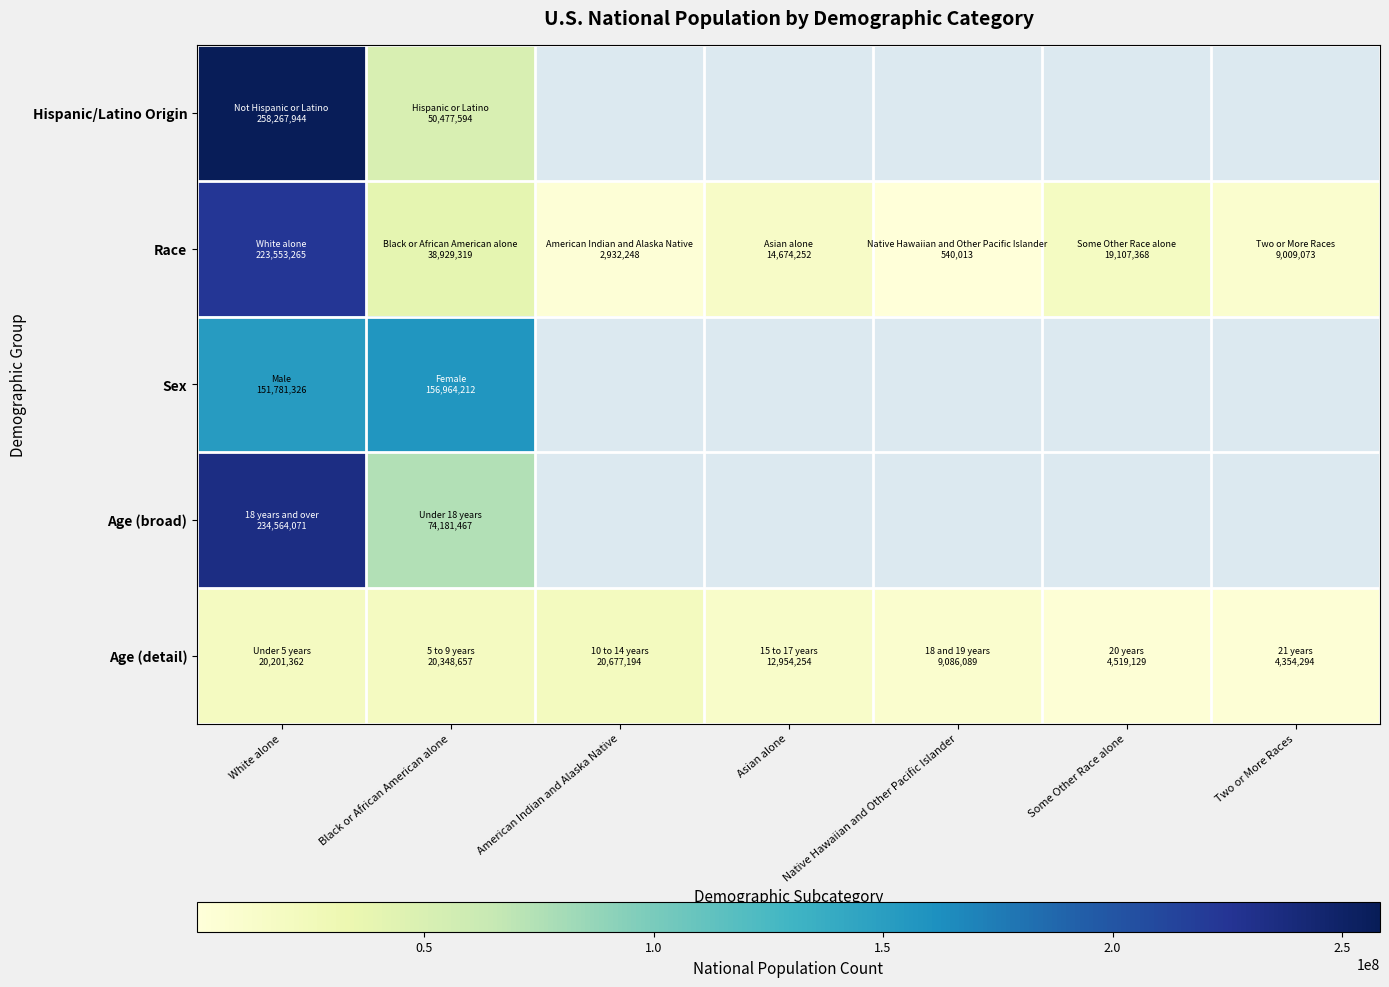

What is the highest value of the Age (detail) series?

20677194.0